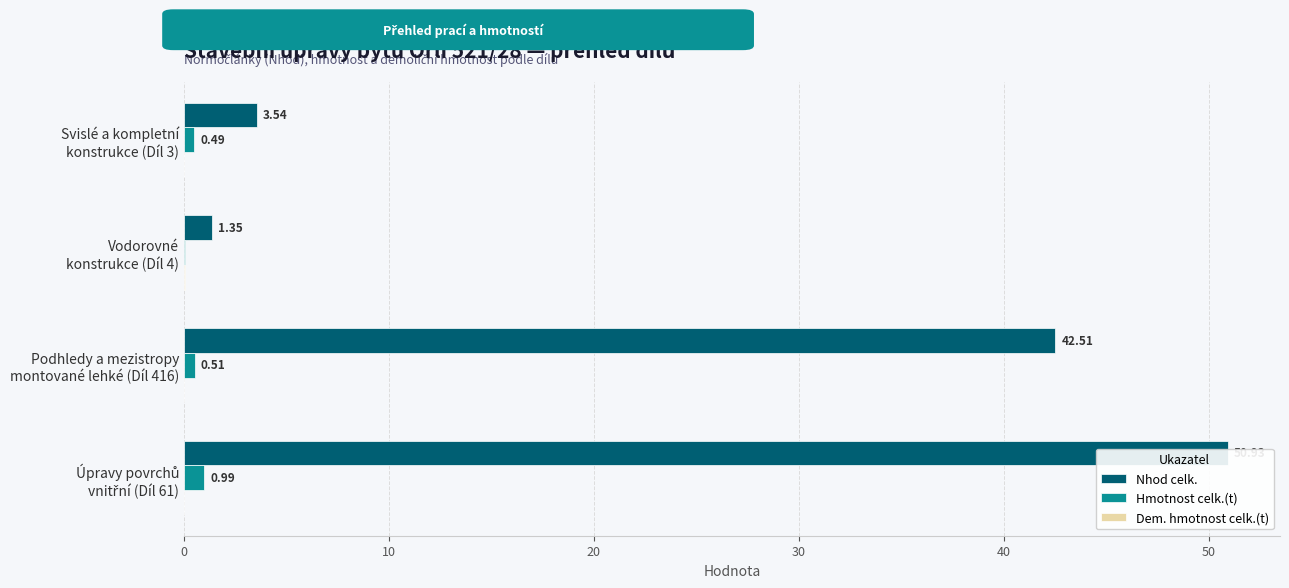

How many Dem. hmotnost celk.(t) values are between 0 and 1?

4